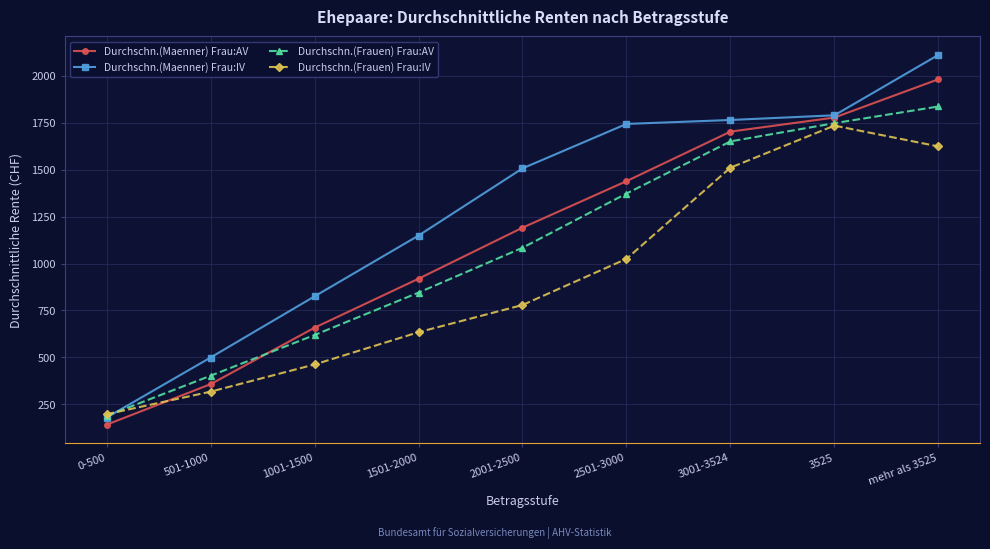

True or false: Durchschn.(Maenner) Frau:AV and Durchschn.(Frauen) Frau:IV intersect in this chart.

True